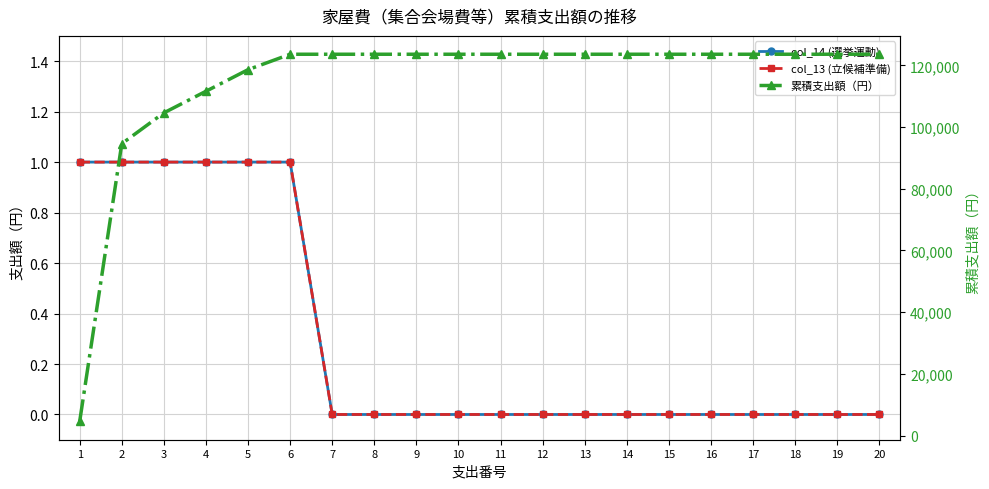

Does the chart display data point markers on the line(s)?

Yes